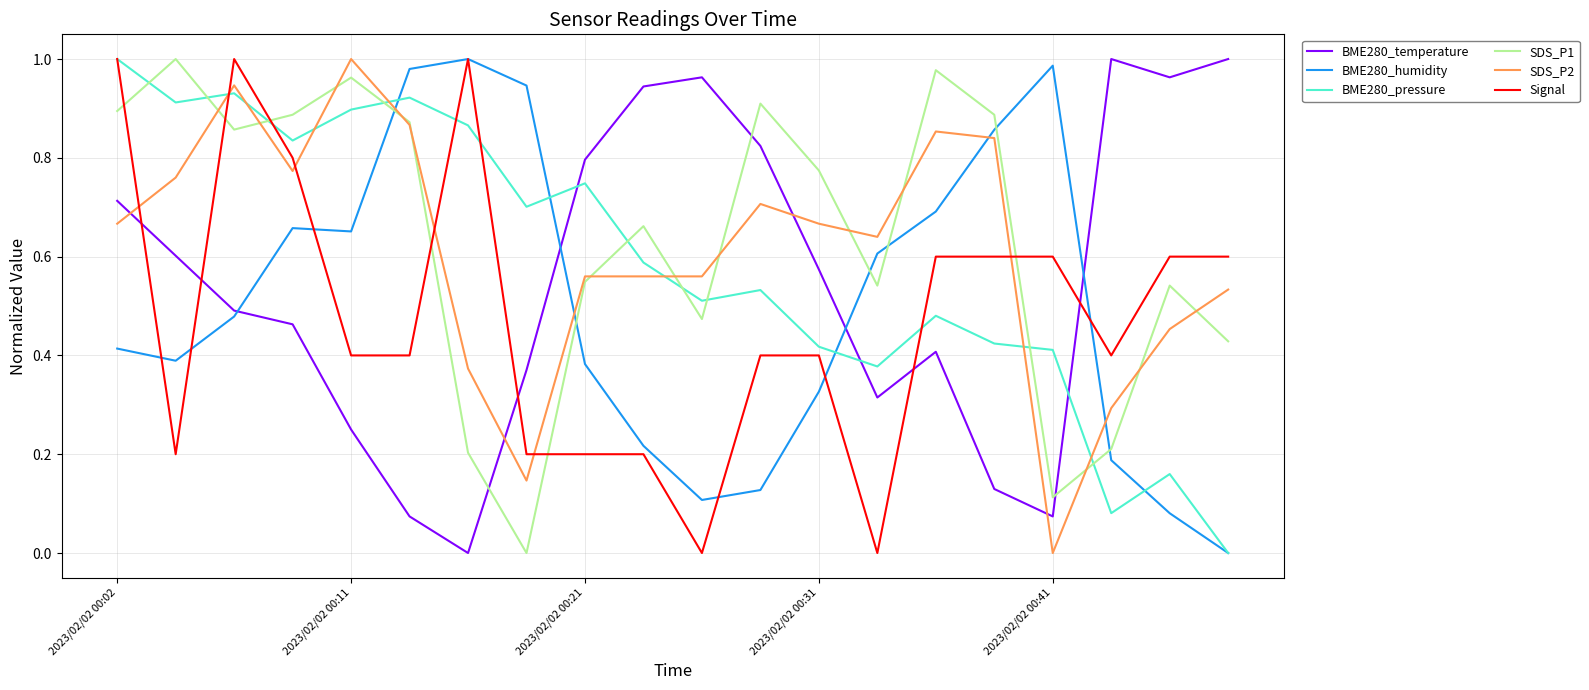

True or false: SDS_P1 and SDS_P2 intersect in this chart.

True